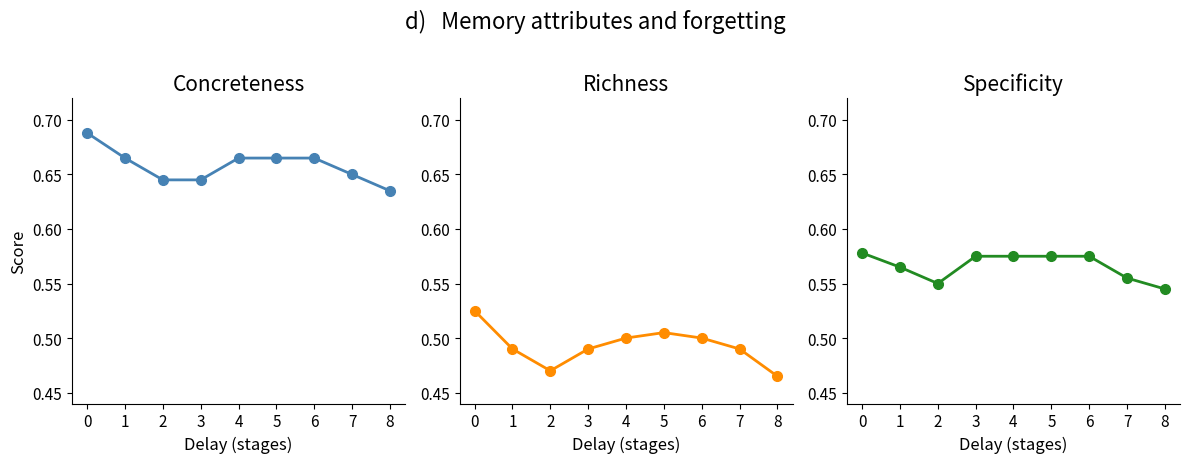

At which category does Richness reach its first local valley?

2